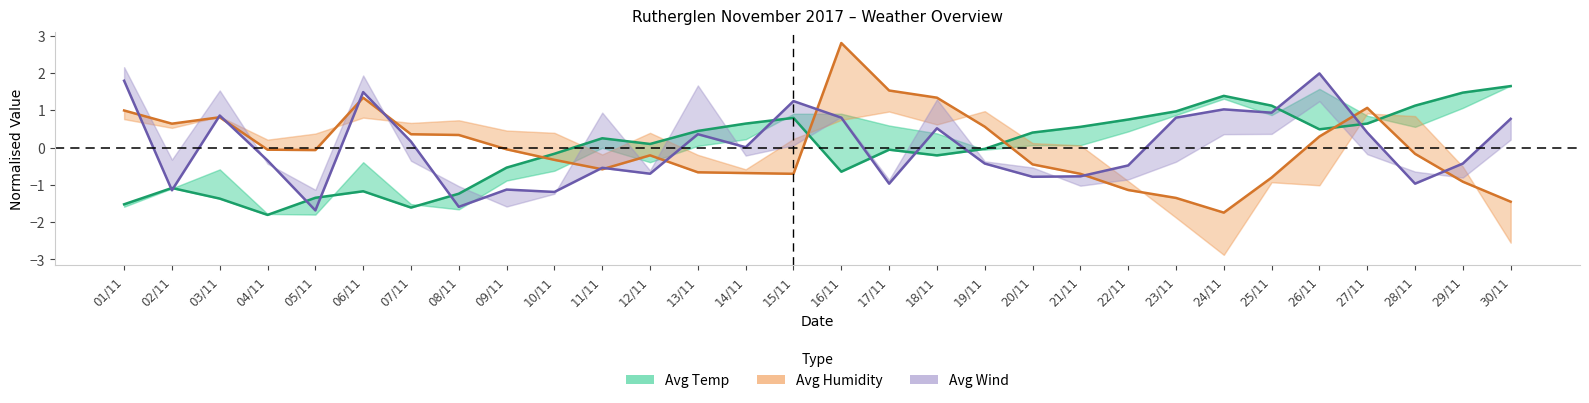

True or false: Avg Wind has more than 2 points higher than both neighbors.

True